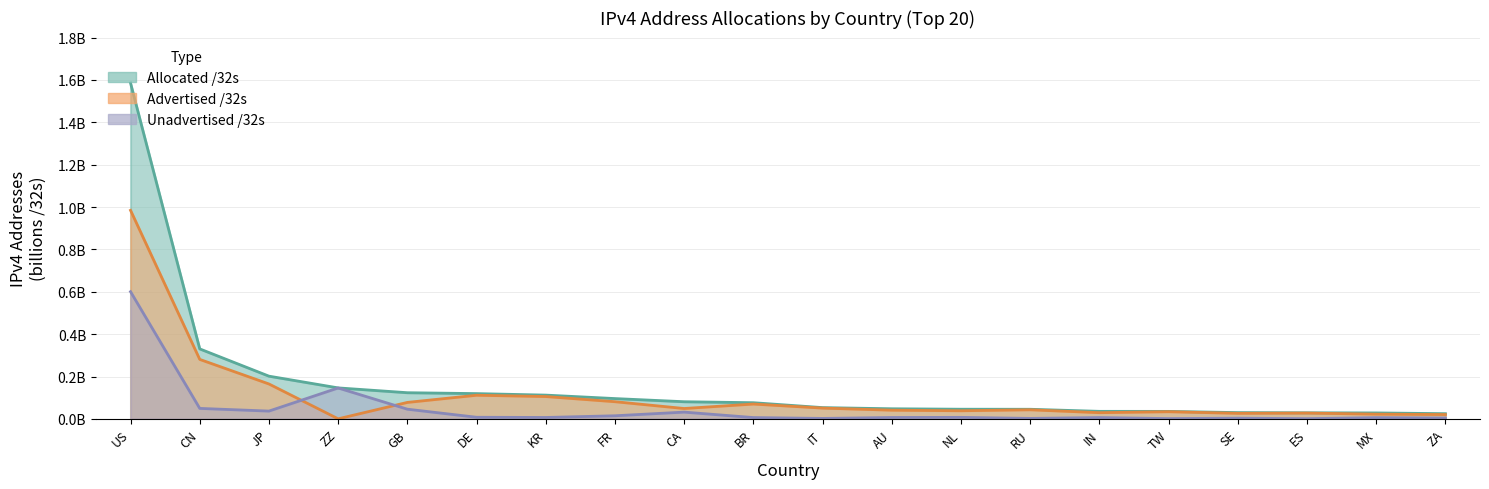

List the series in order of their peak value, lowest first.

Unadvertised /32s, Advertised /32s, Allocated /32s